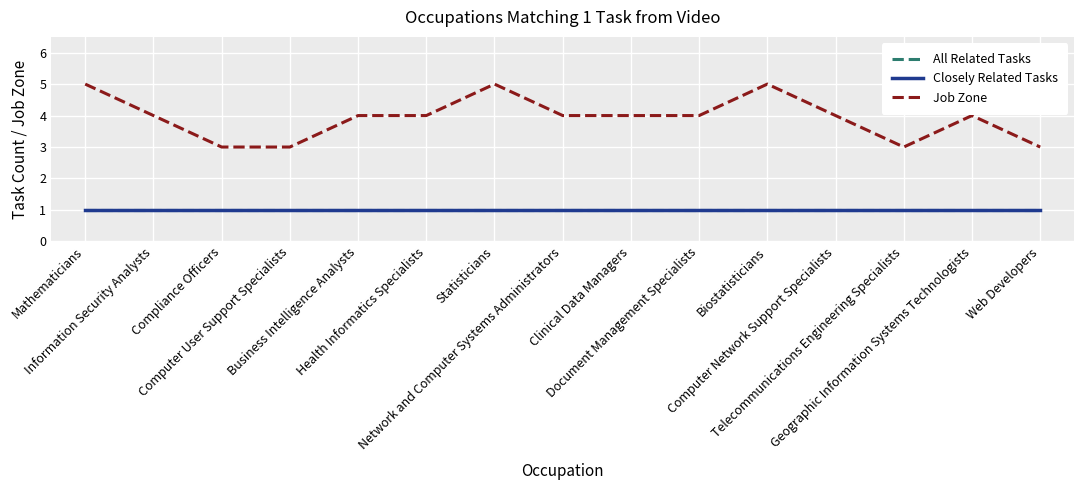

Rank the series at Network and Computer Systems Administrators from highest to lowest value.

Job Zone, All Related Tasks, Closely Related Tasks